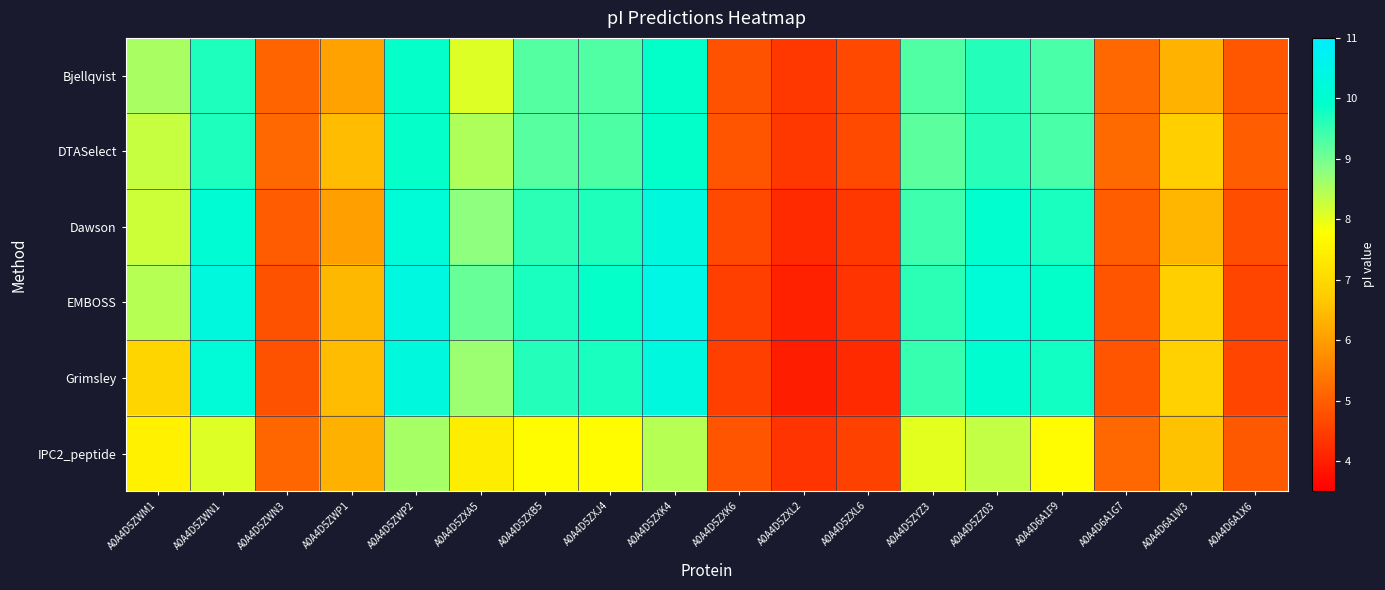

At which category is the sum across all series the highest?

A0A4D5ZXK4